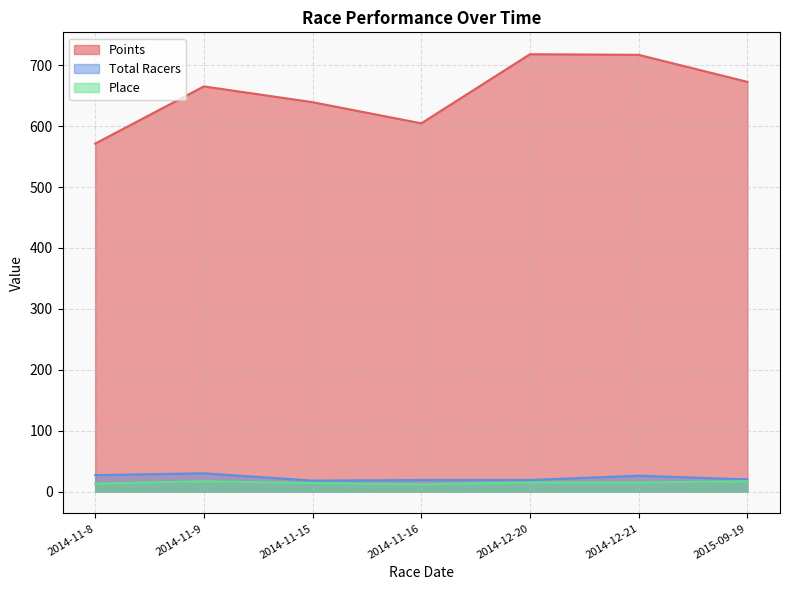

True or false: Place and Points cross at least once.

False